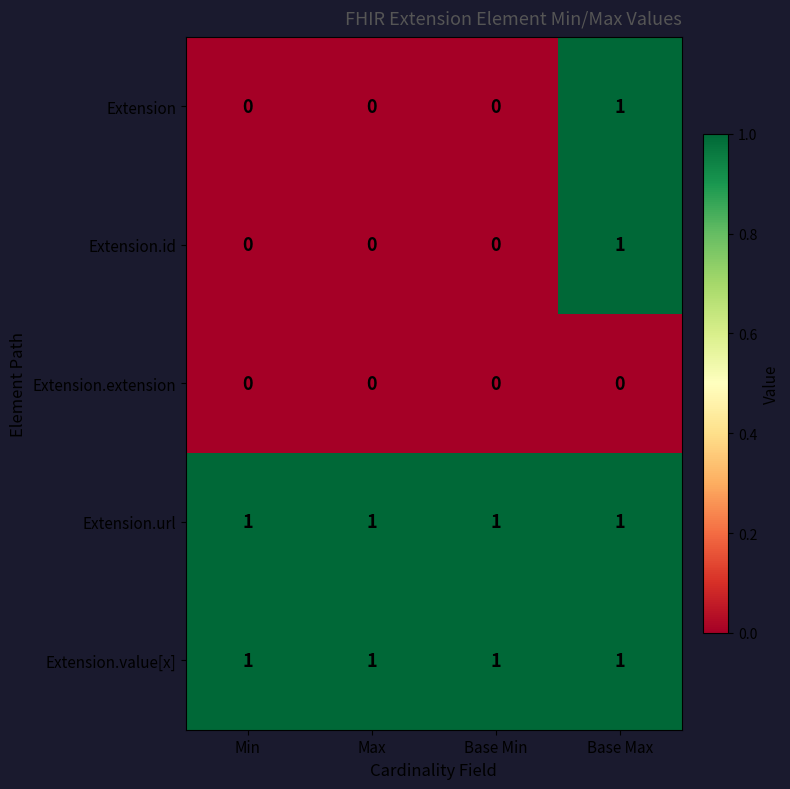

Reading right to left, extract all data points from this chart.

Extension: Base Max=1	Base Min=0	Max=0	Min=0
Extension.id: Base Max=1	Base Min=0	Max=0	Min=0
Extension.extension: Base Max=0	Base Min=0	Max=0	Min=0
Extension.url: Base Max=1	Base Min=1	Max=1	Min=1
Extension.value[x]: Base Max=1	Base Min=1	Max=1	Min=1